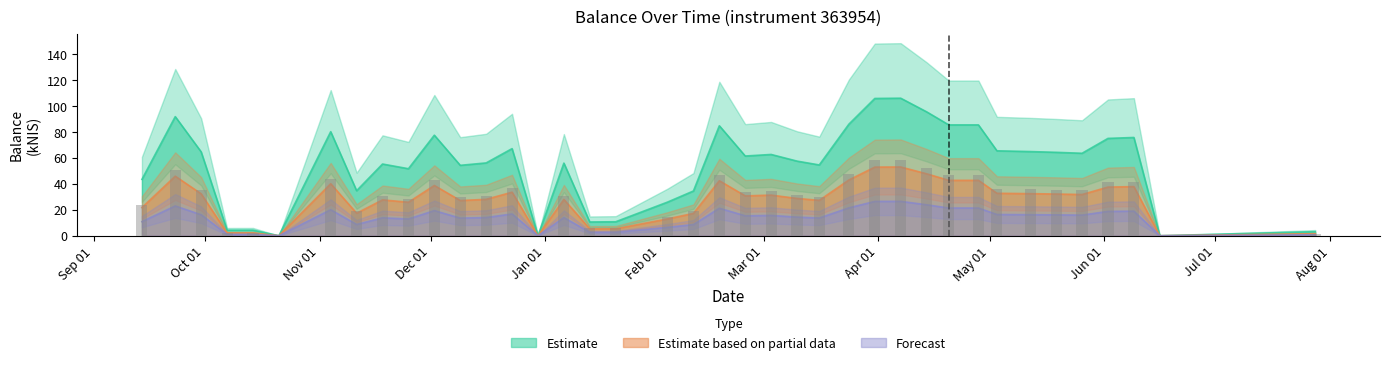

The value of Estimate at 2021-11-25 is 51.7. True or false?

True